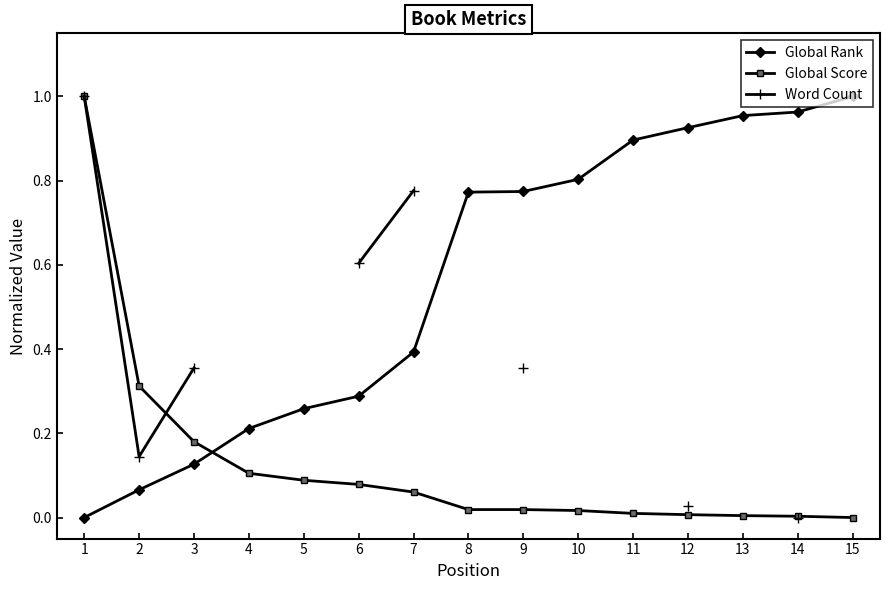

True or false: Global Rank and Global Score cross at least once.

True